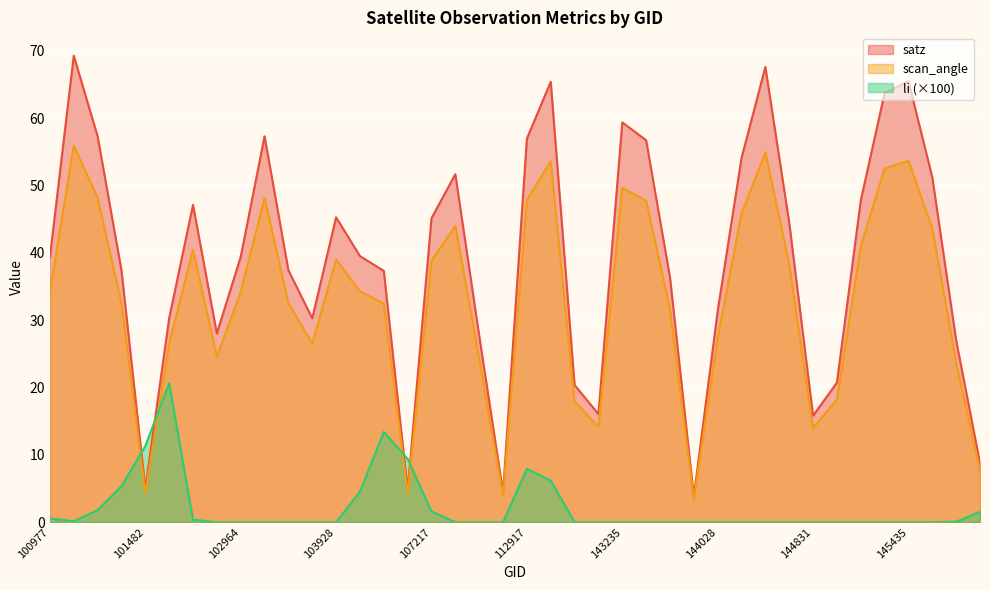

Does the chart display data point markers on the line(s)?

No